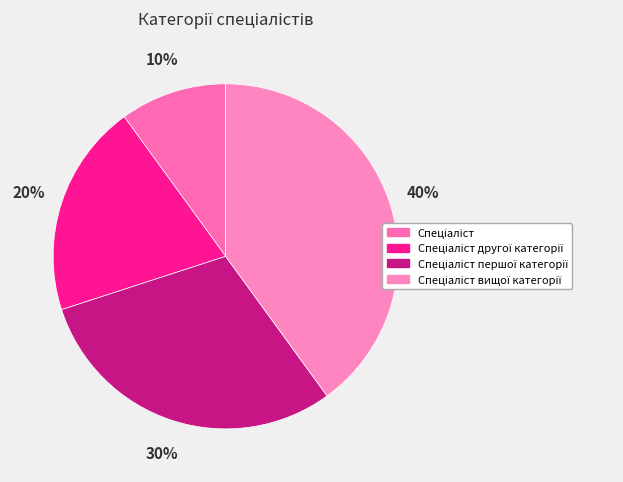

Is there any slice that represents more than half of the pie?

No